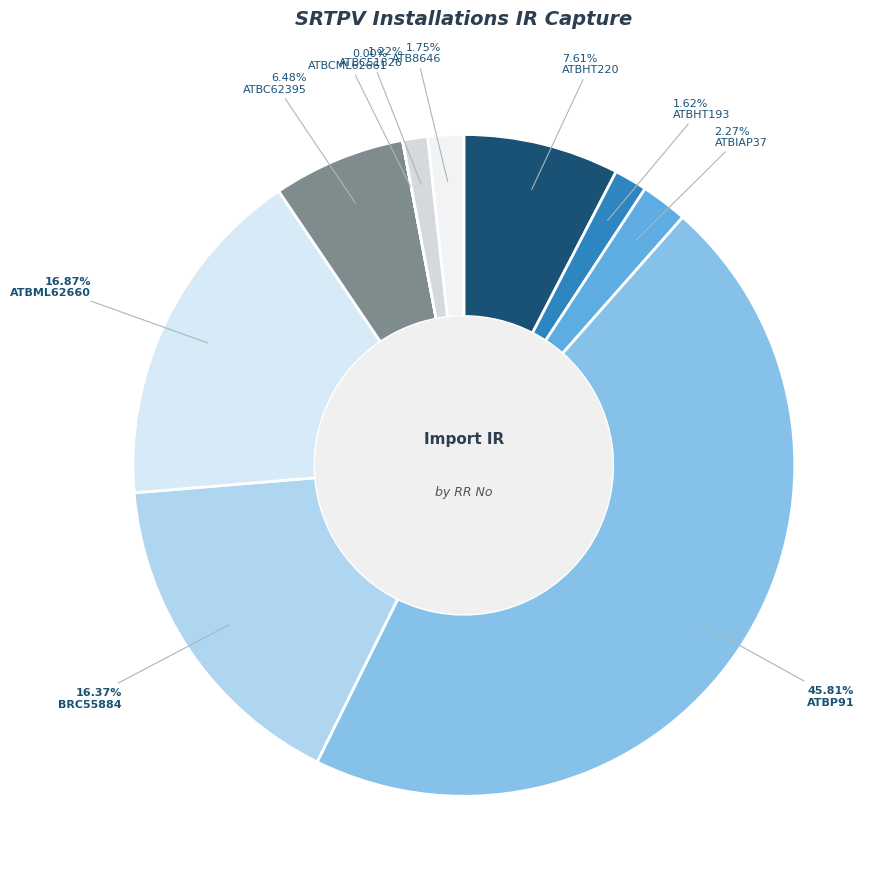

To the nearest percent, what is the difference between the largest and smallest slice percentages?

46%